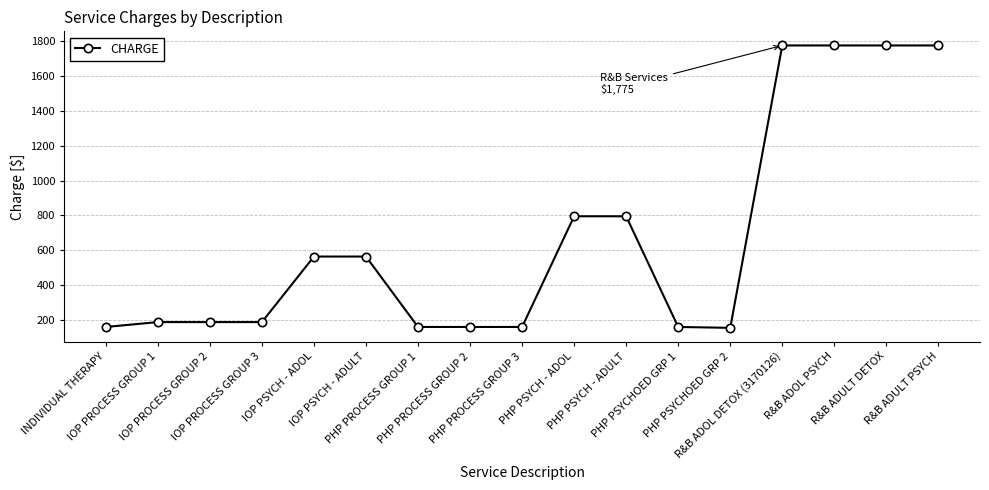

What is the difference between the values at IOP PSYCH - ADOL and R&B ADOL DETOX (3170126)?

1211